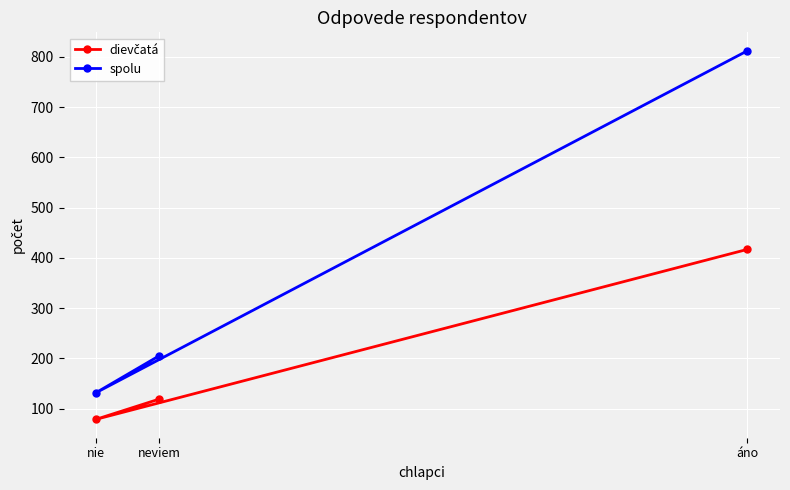

What is the average value of the dievčatá series?

205